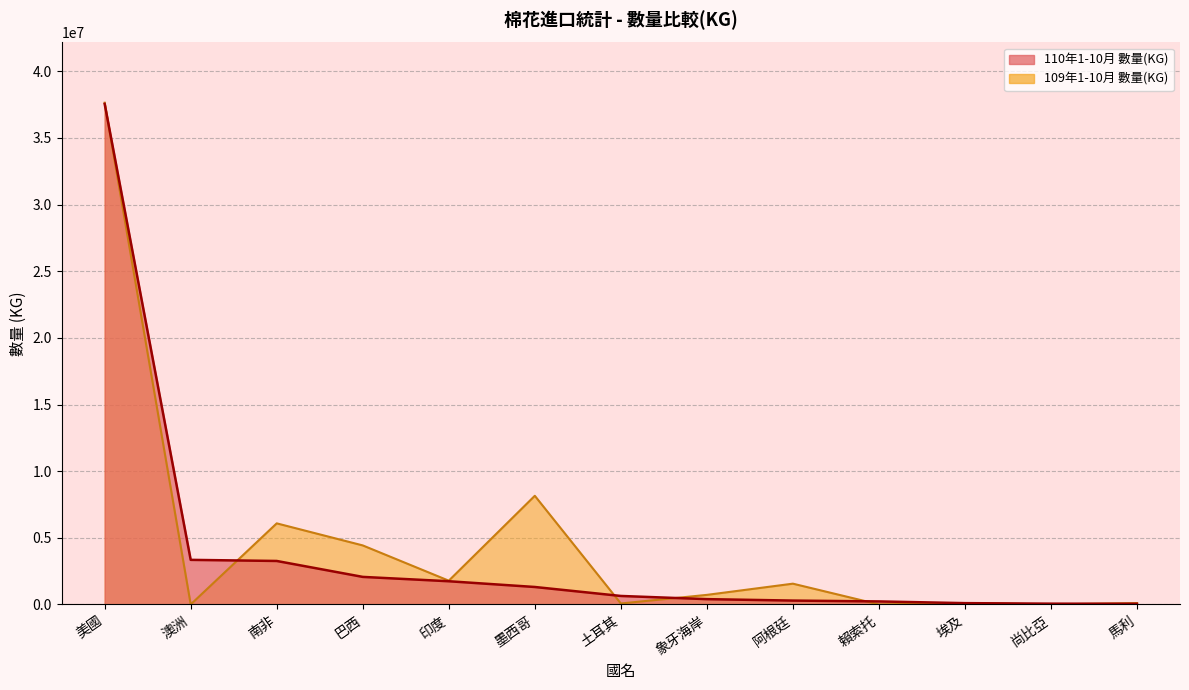

How many lines are shown in the chart?

2